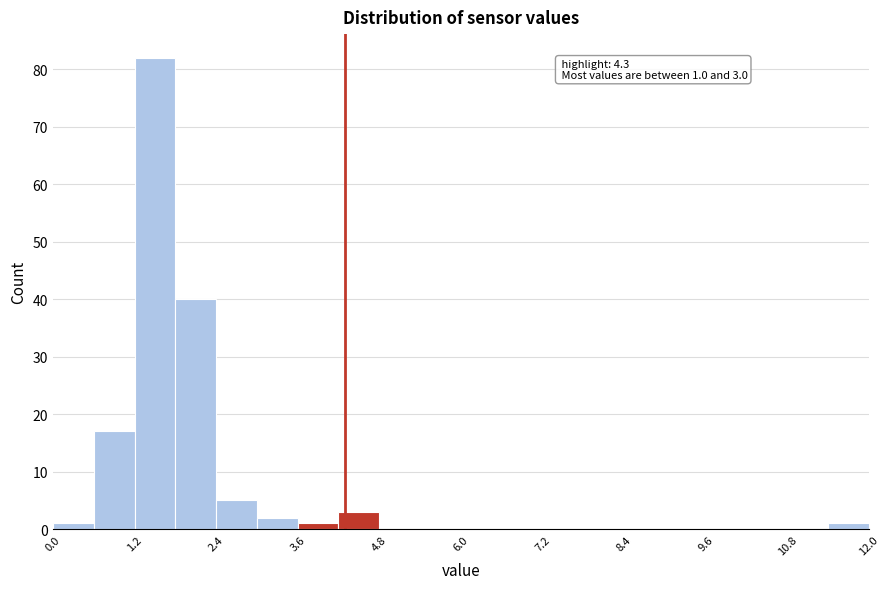

Around what value on the x-axis is the tallest bar? Give the approximate position of its centre, as read against the axis.

1.6